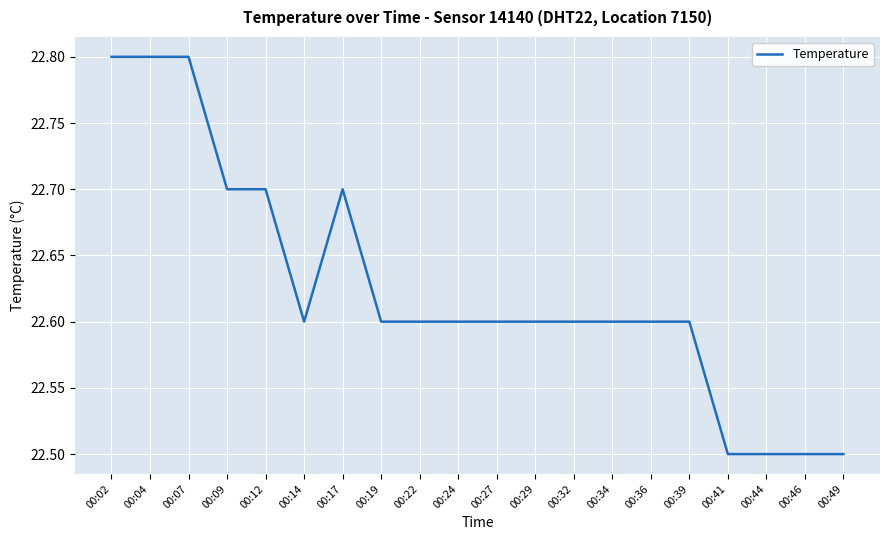

Which has a higher value, 00:09 or 00:22?

00:09